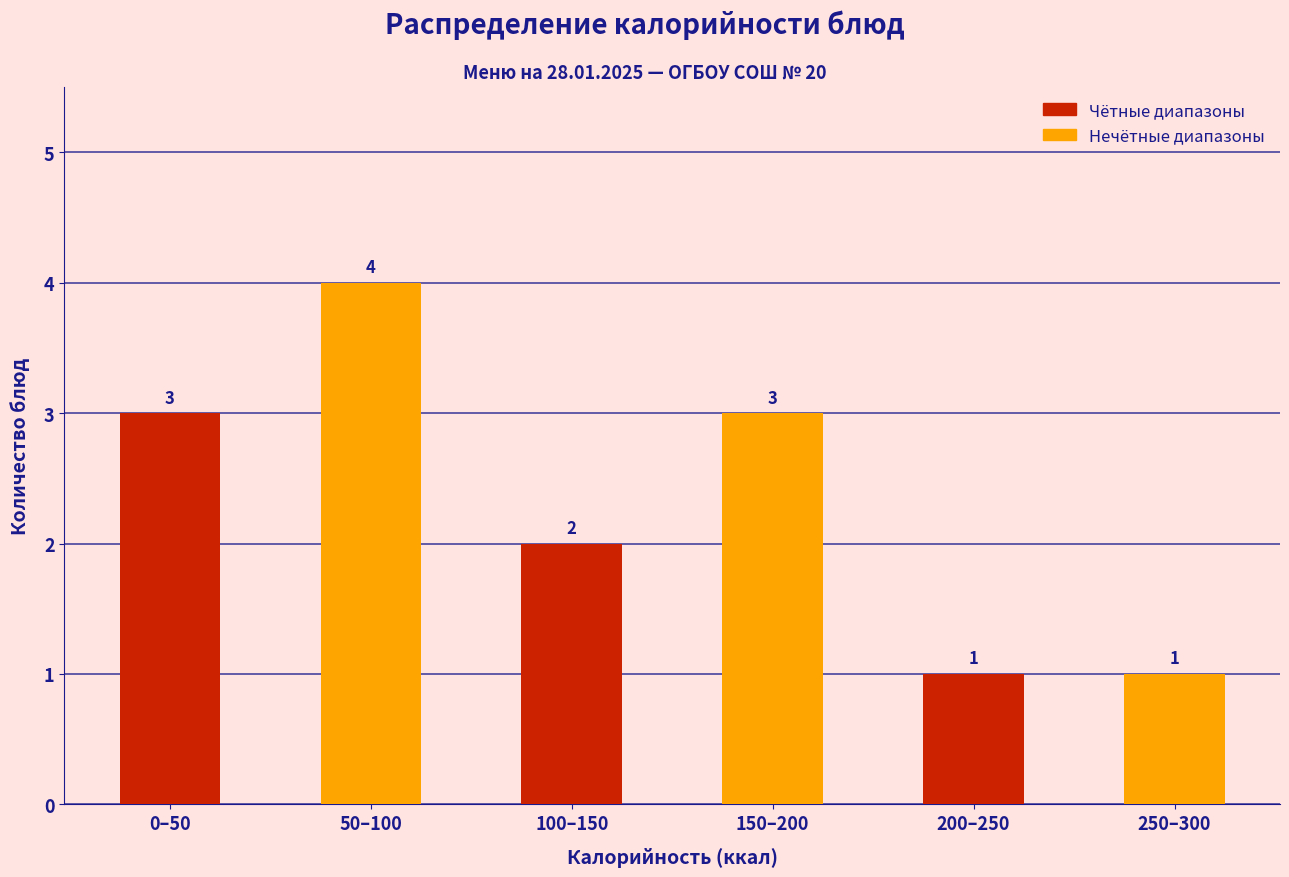

Reading right to left, extract all data points from this chart.

250–300=1	200–250=1	150–200=3	100–150=2	50–100=4	0–50=3